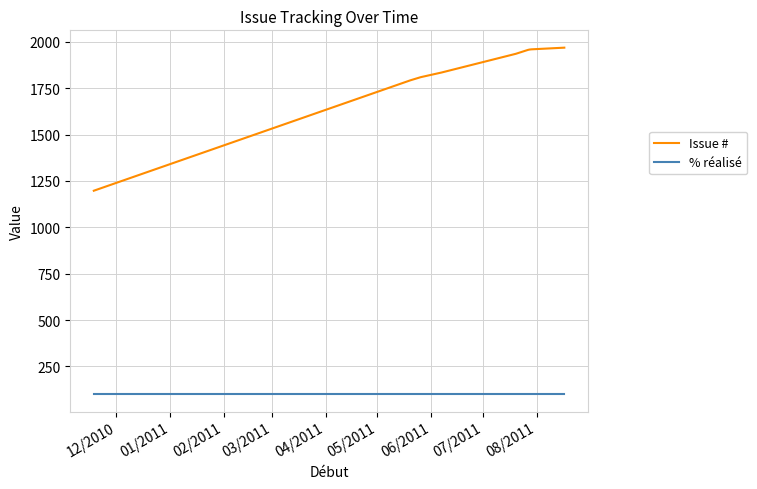

List the series in order of their peak value, lowest first.

% réalisé, Issue #